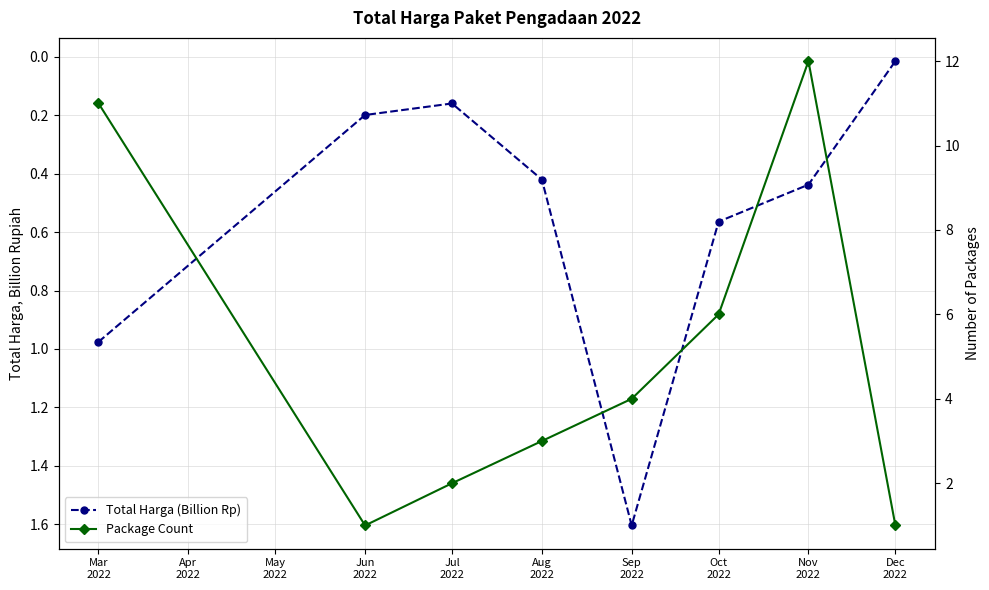

How many data points in Package Count are less than 4?

4